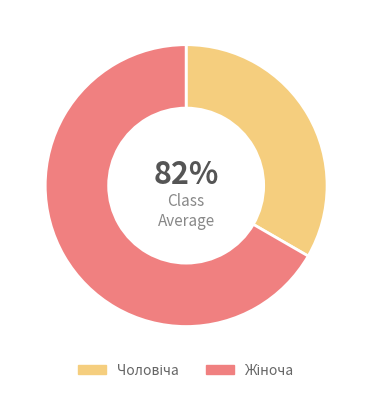

How many slices are in this pie chart?

2